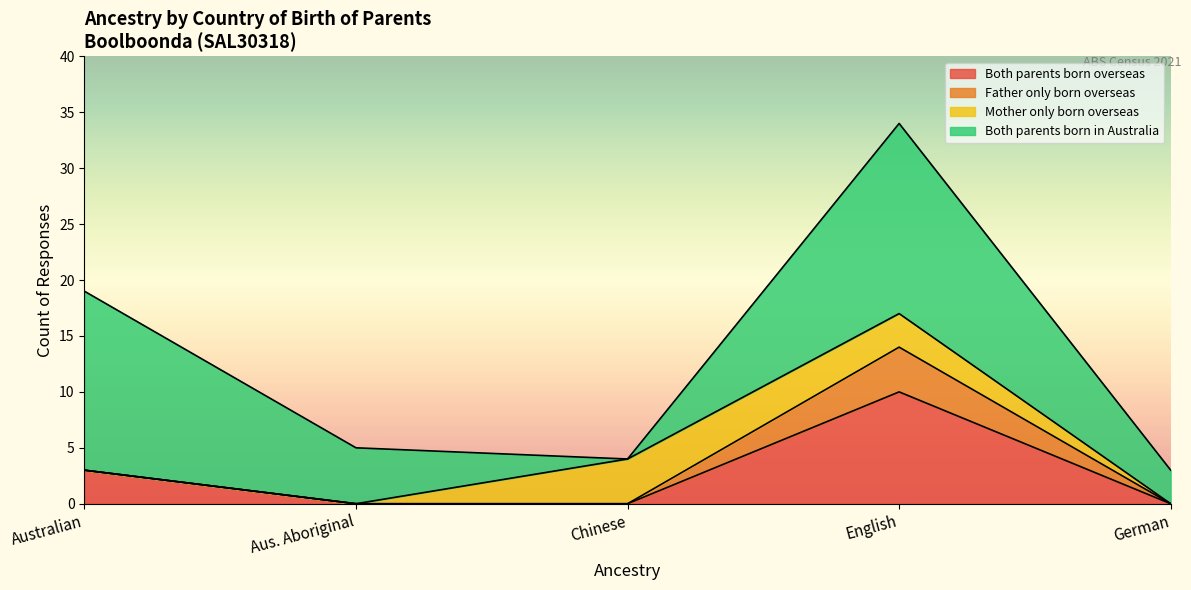

Where is the first local maximum for Both parents born in Australia?

English